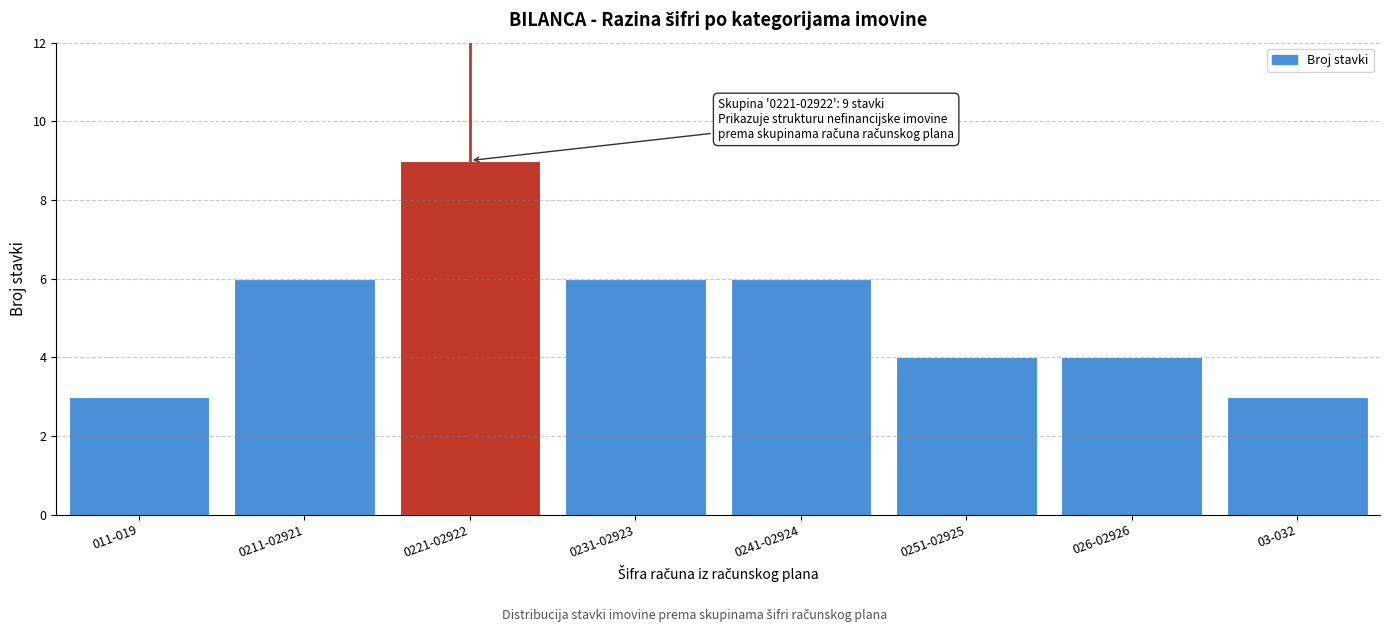

Reading left to right, extract all data points from this chart.

3	6	9	6	6	4	4	3